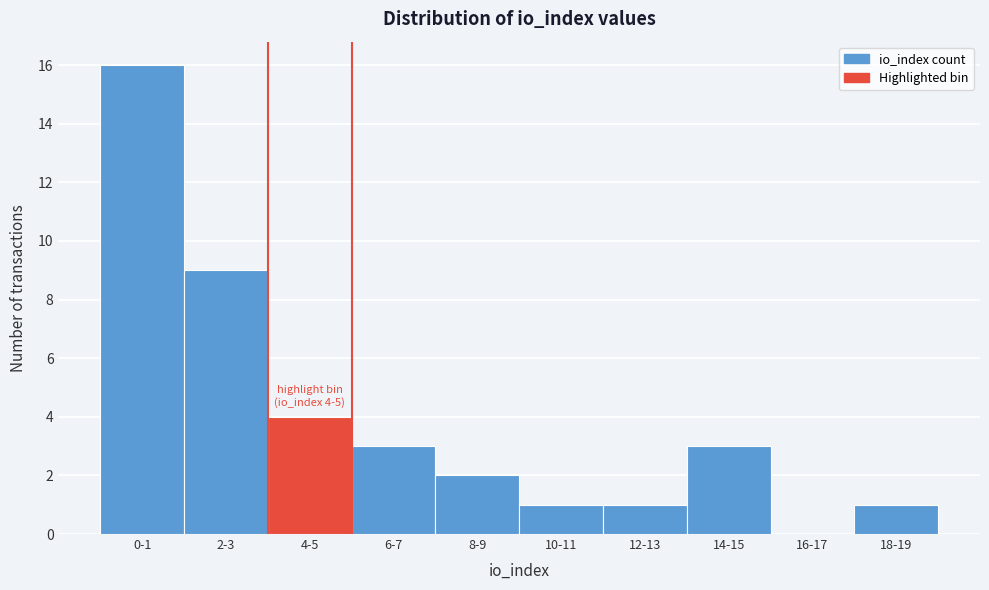

Reading left to right, transcribe all the data shown in this chart.

0-1=16	2-3=9	4-5=4	6-7=3	8-9=2	10-11=1	12-13=1	14-15=3	16-17=0	18-19=1